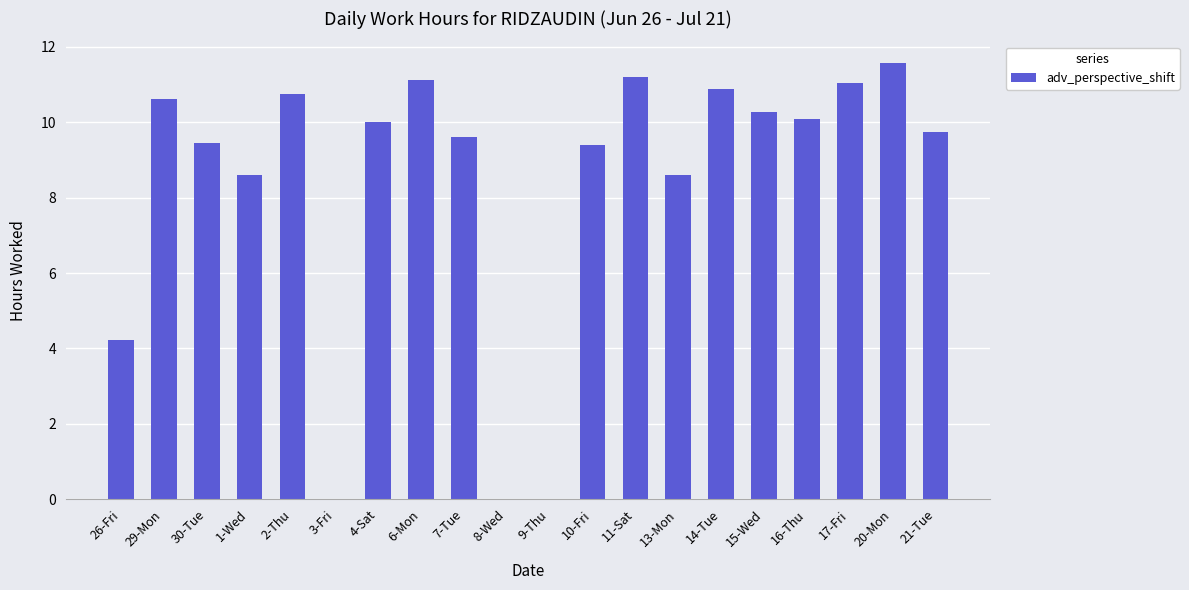

Are the bars horizontal?

No